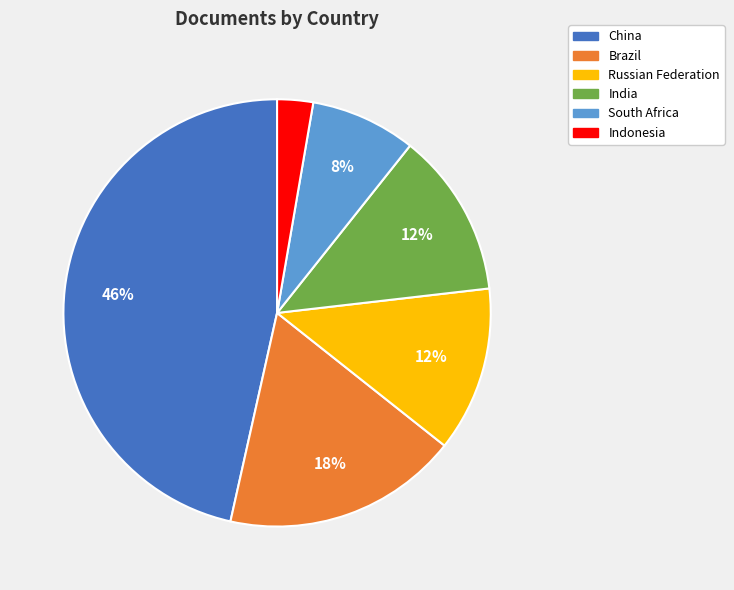

To the nearest percent, what is the difference between the South Africa and Indonesia slice percentages?

5%